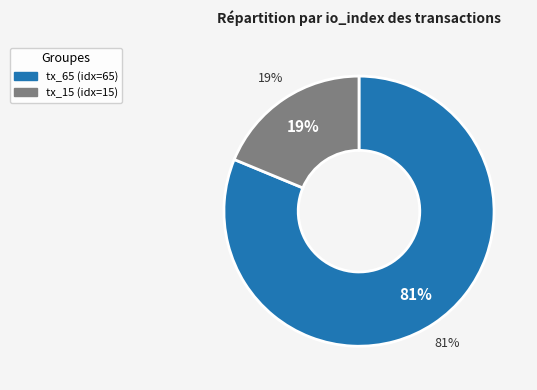

To the nearest percent, what percentage of the pie is tx_65?

81%